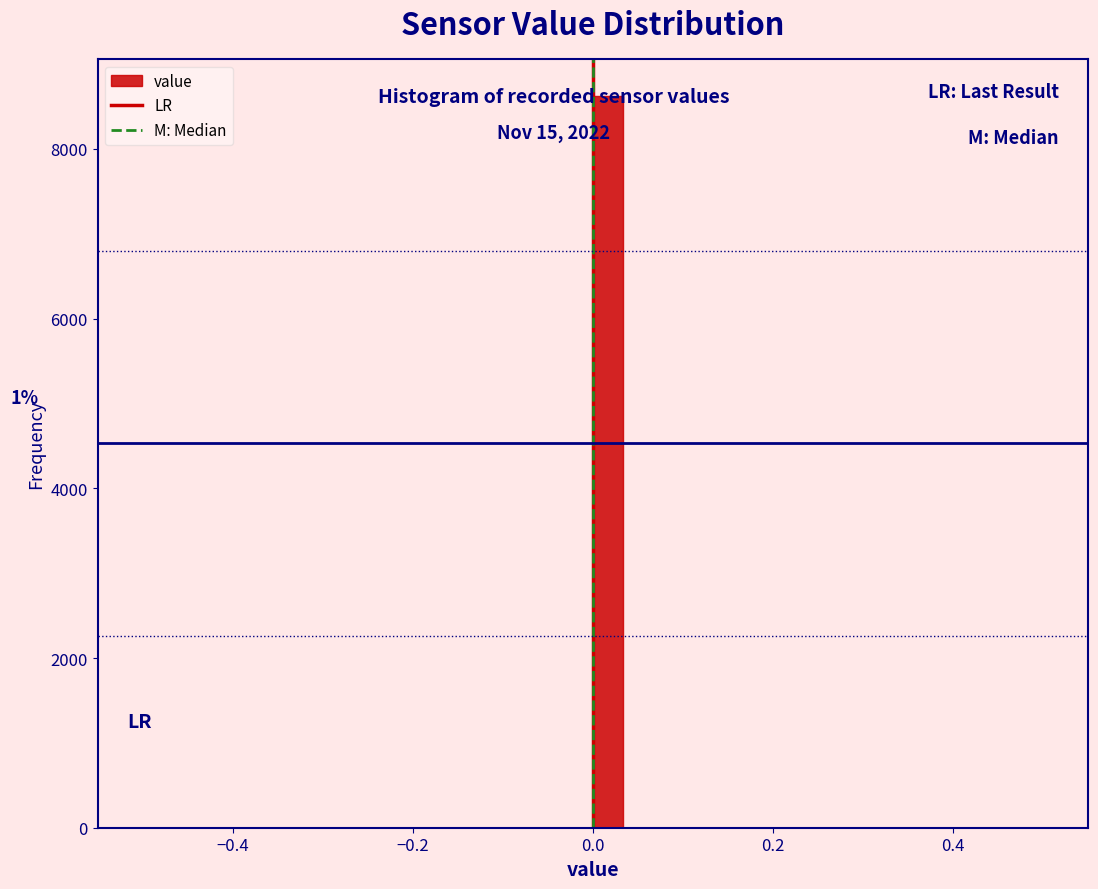

Read against the x-axis, roughly where is the centre of the tallest bar?

0.02